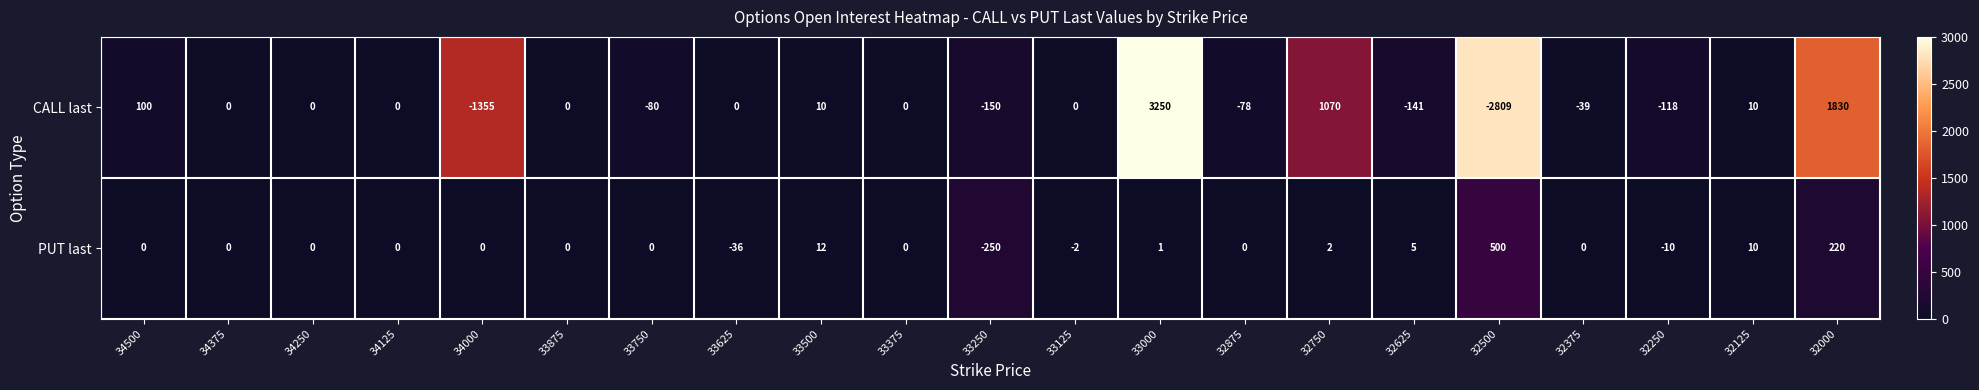

Where does the CALL last series first go above 0?

34500